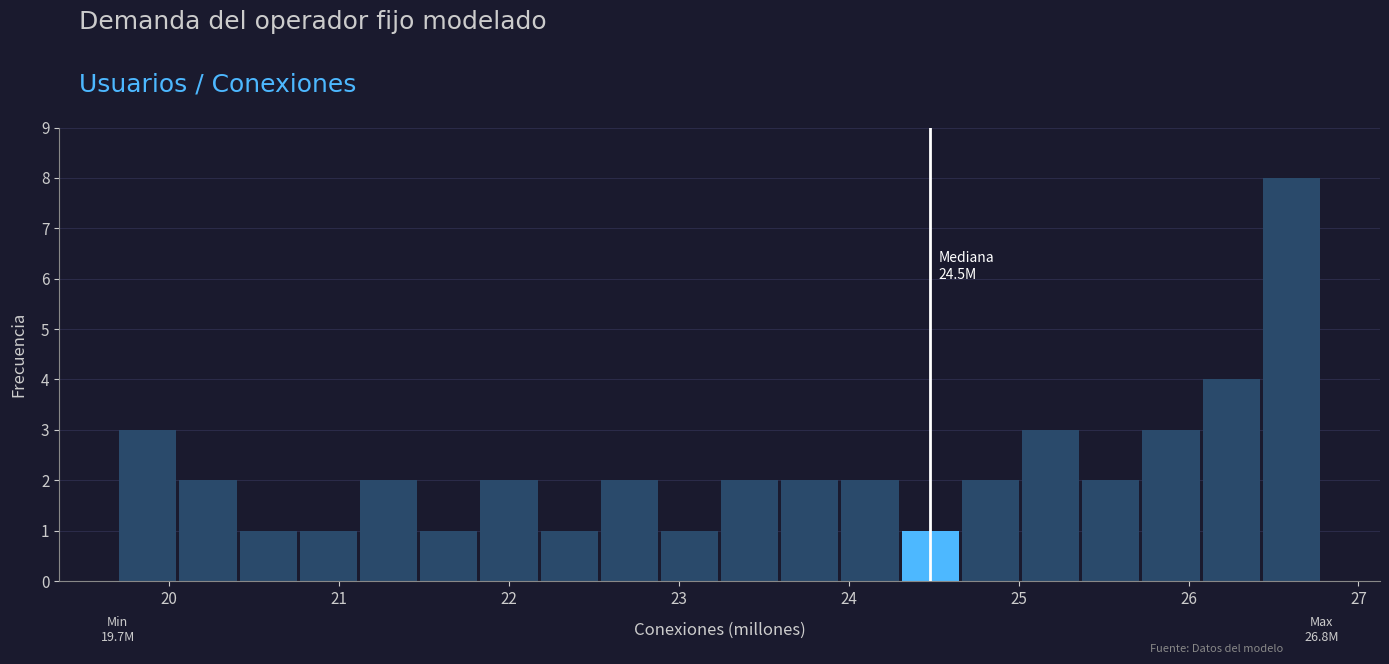

Read against the x-axis, roughly where is the centre of the tallest bar?

26.6